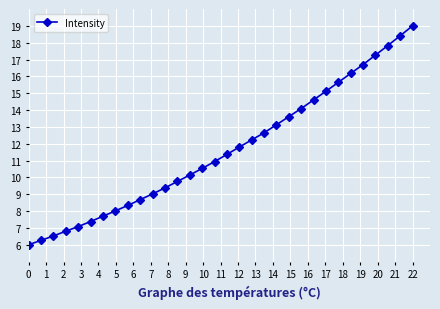

What is the value of the 1st point from the left?

6.0